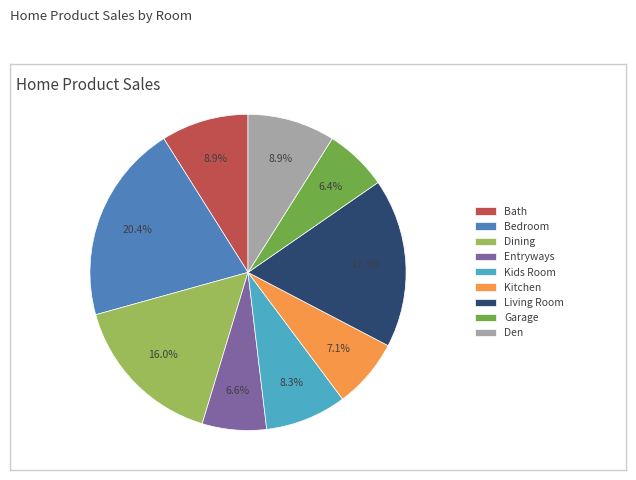

How much of the chart is everything except Kids Room?

91.7%